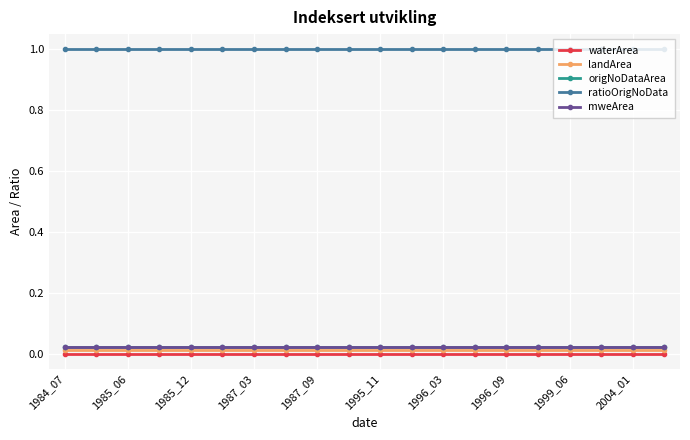

Is this an area chart (filled region under the line)?

No